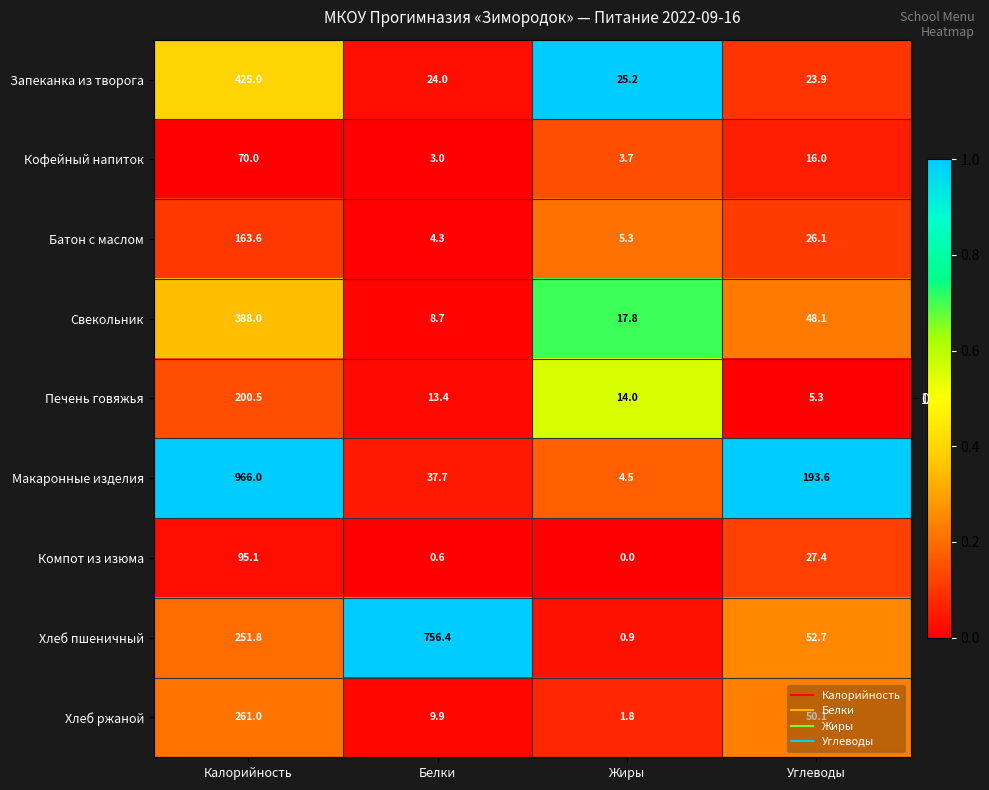

What is the sum of all Компот из изюма values?

123.1